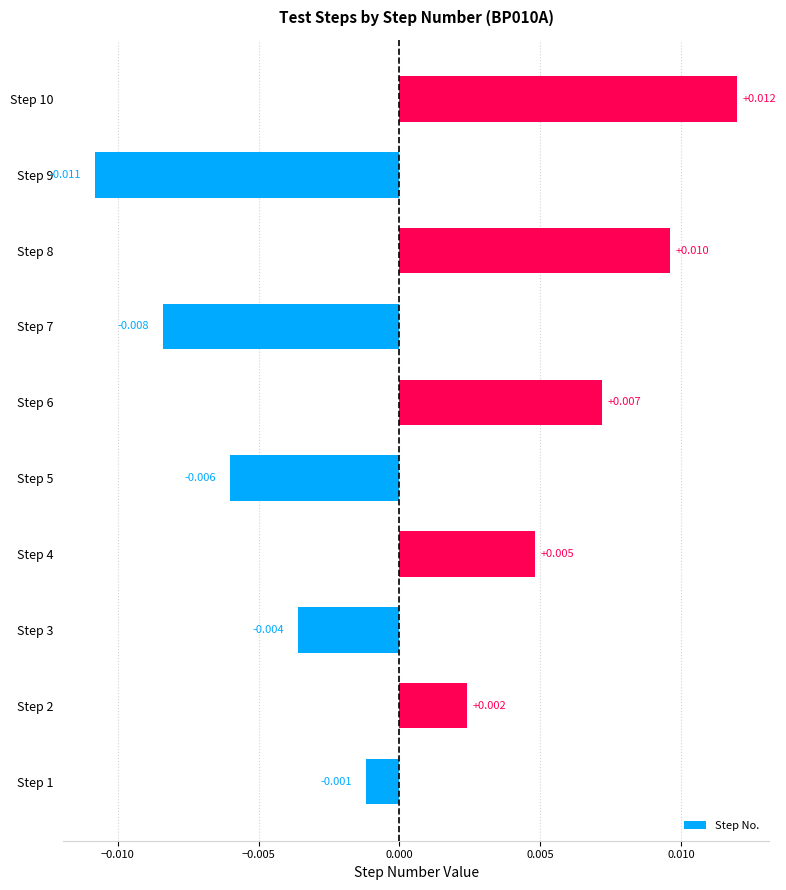

List the labels in order of value, largest first.

Step 10, Step 8, Step 6, Step 4, Step 2, Step 1, Step 3, Step 5, Step 7, Step 9